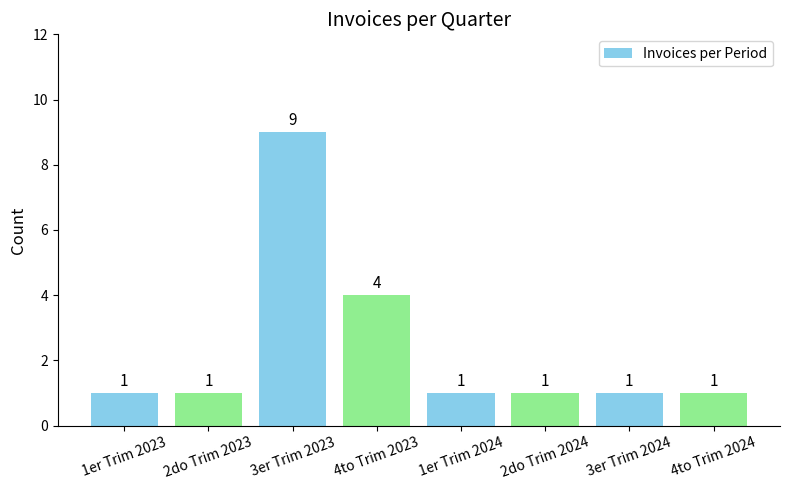

Does the chart contain any negative values?

No